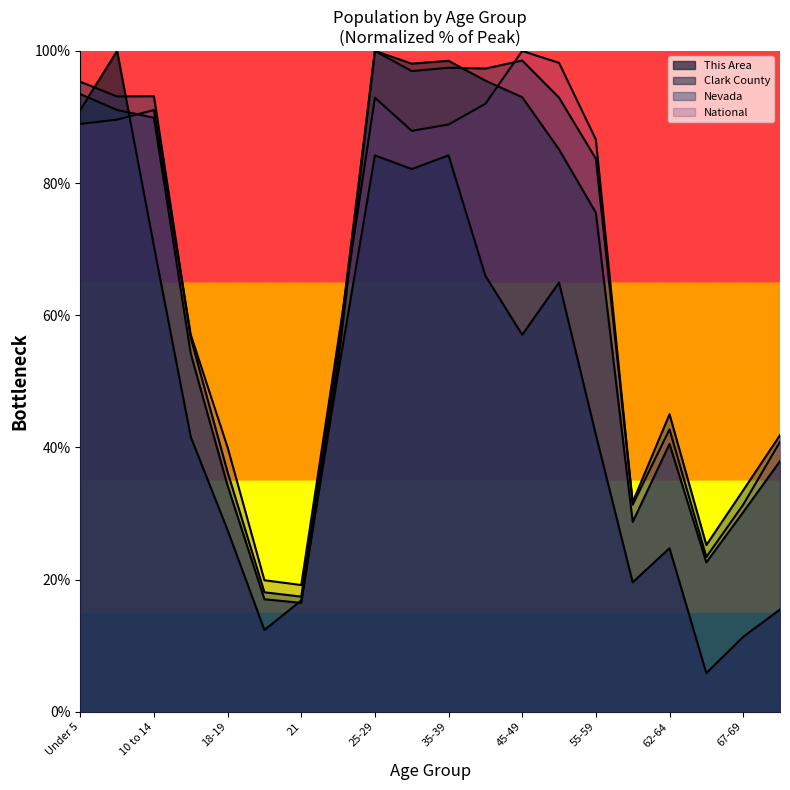

At which category is the sum across all series the highest?

25-29